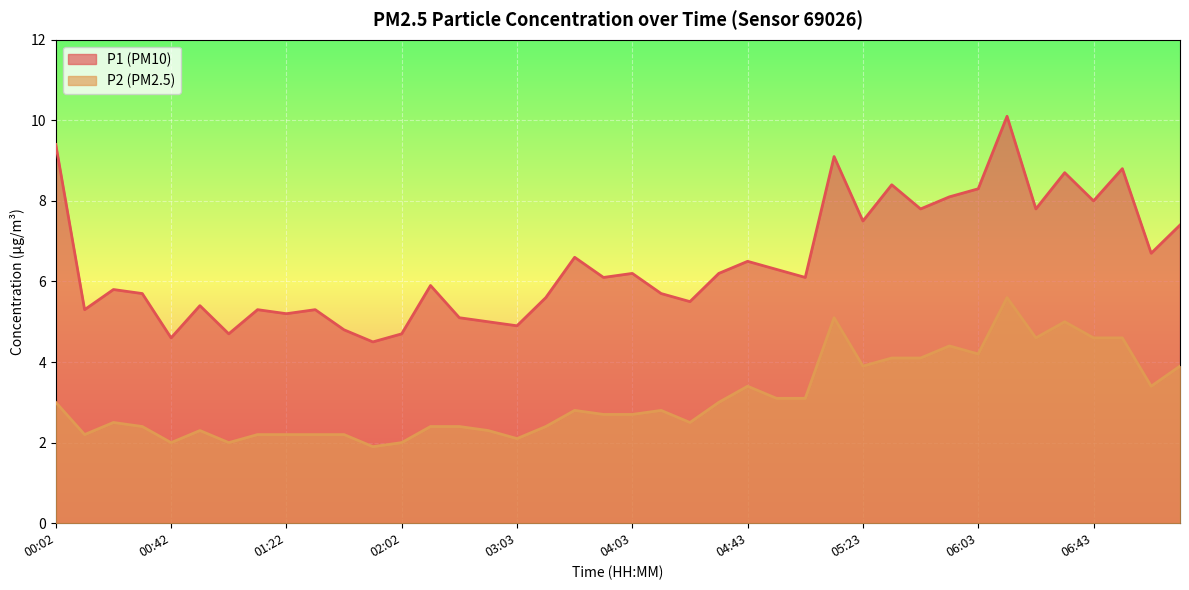

List the series in order of their overall mean, lowest first.

P2, P1